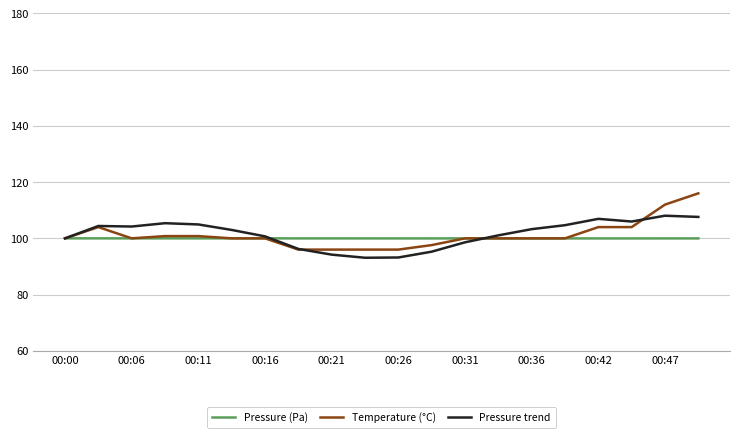

How many lines are shown in the chart?

3